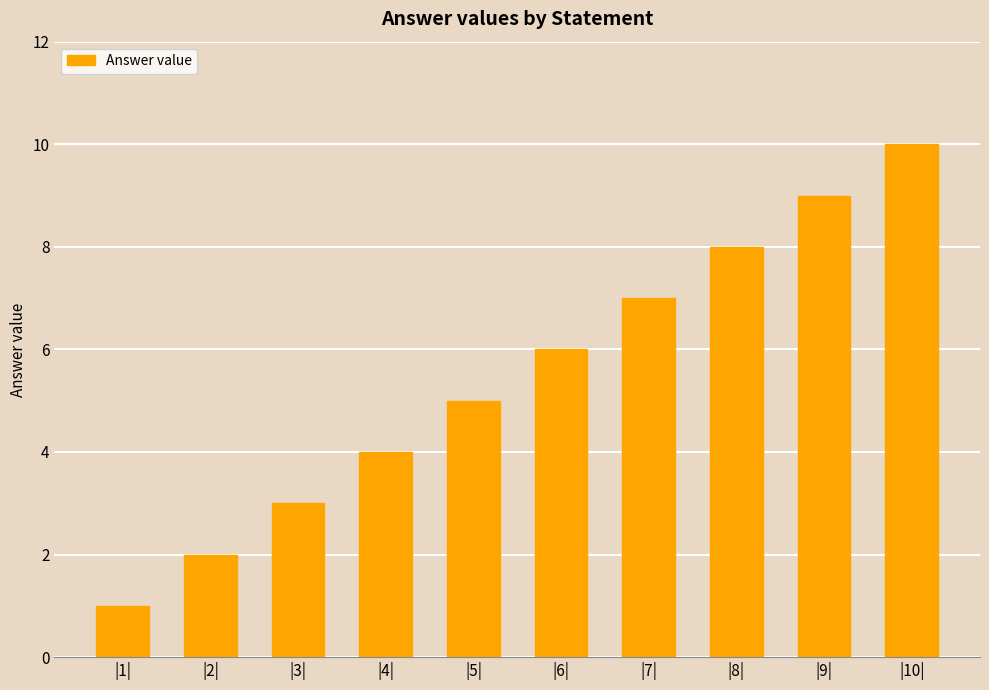

Which label corresponds to the smallest value in the chart?

|1|